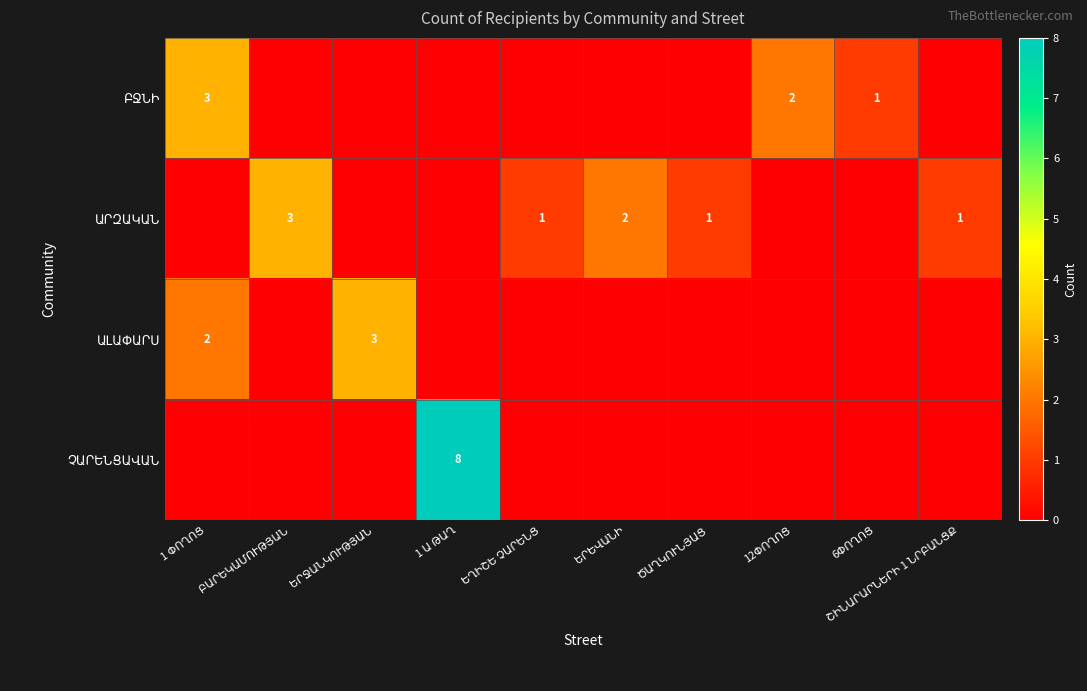

Where is ԱԼԱՓԱՐՍ nearest to the value 1?

1 ՓՈՂՈՑ